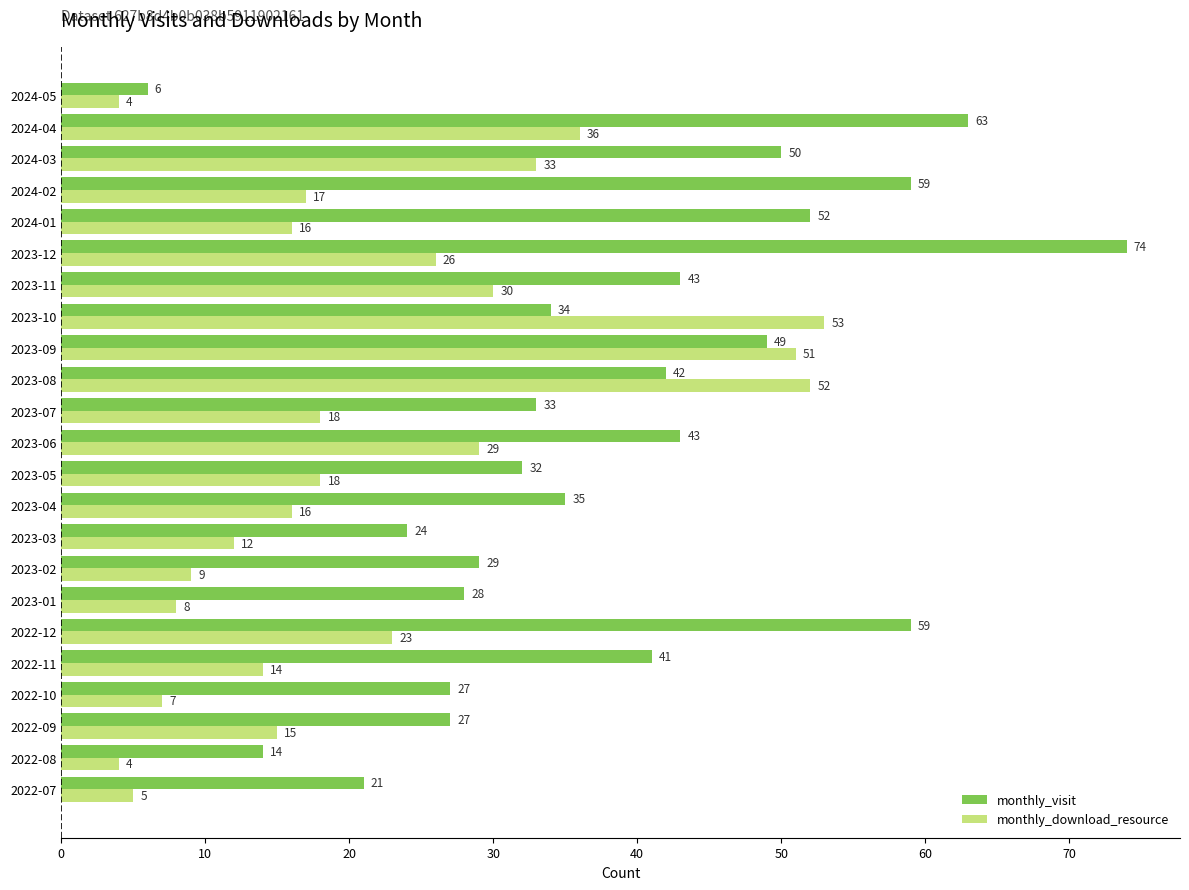

What is the difference between the monthly_download_resource values at 2022-10 and 2023-03?

5